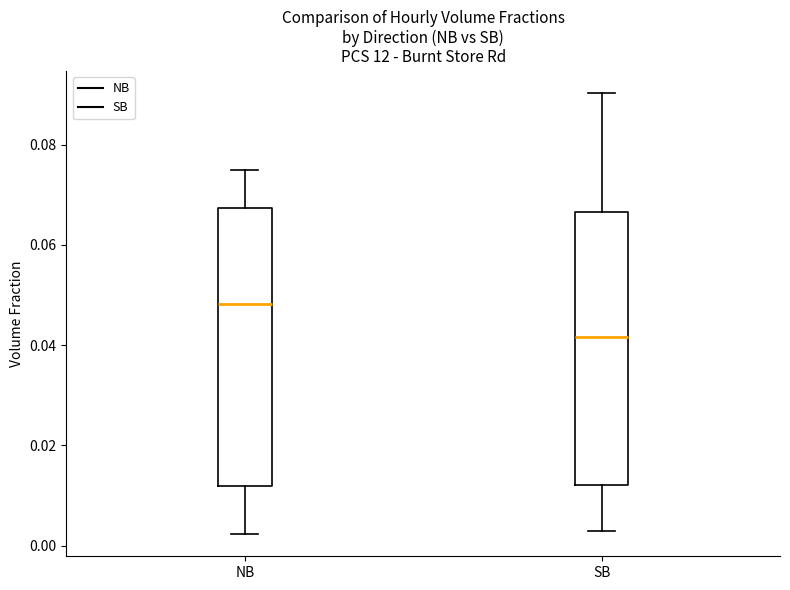

Reading left to right, transcribe this box plot: for each box, give where its median line is, the range the box spans, and where its two whiskers end, as read against the y-axis. The values are not printed on the chart, so give them approximately, as read against the axis.

NB: median 0.048, box 0.012 to 0.068, whiskers 0.002 to 0.074
SB: median 0.042, box 0.012 to 0.066, whiskers 0.004 to 0.090